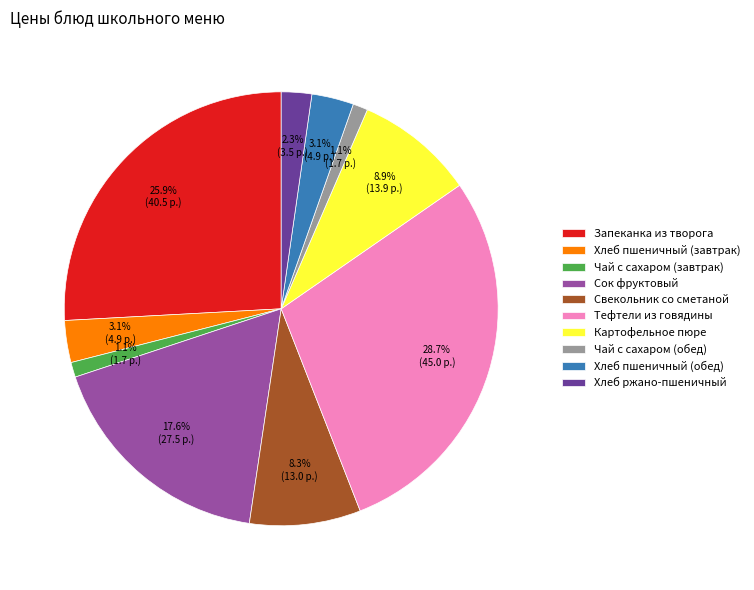

What is the largest slice in the pie chart?

Тефтели из говядины